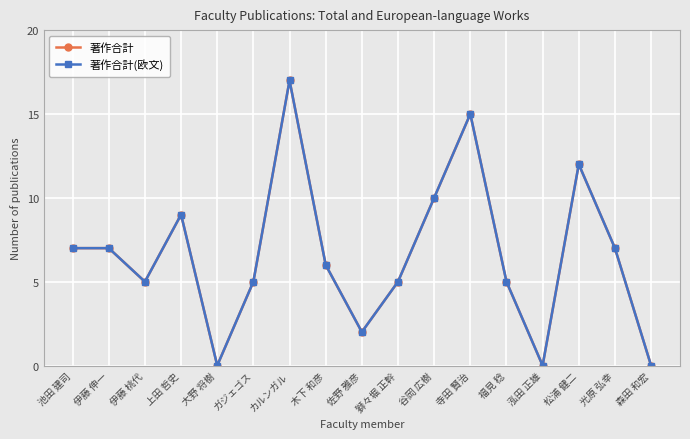

Where is 著作合計(欧文) nearest to the value 8?

池田 建司